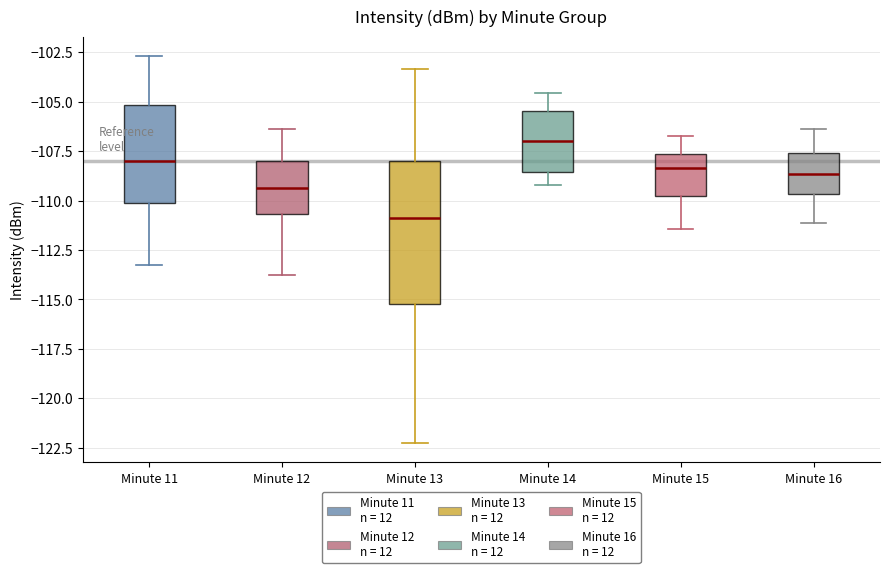

Which box has the highest median line?

Minute 14